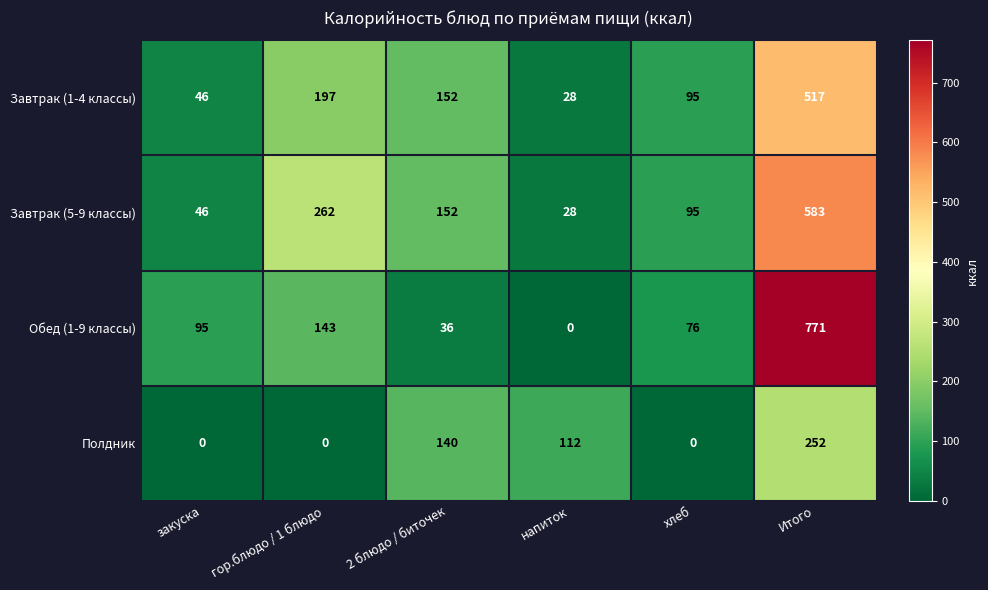

What is the greatest value displayed?

771